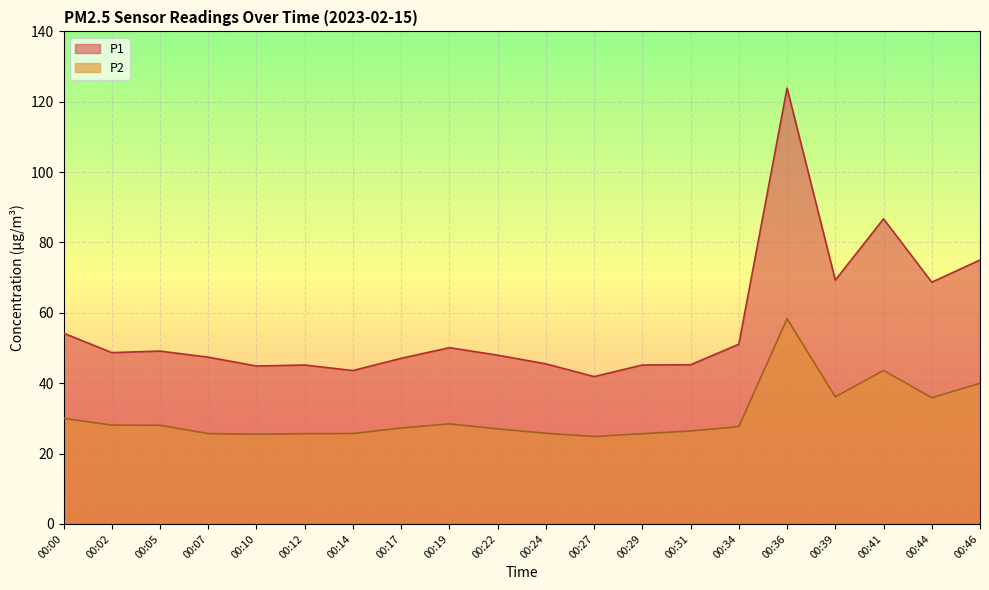

Between 00:07 and 00:46, which series saw the biggest shift?

P1